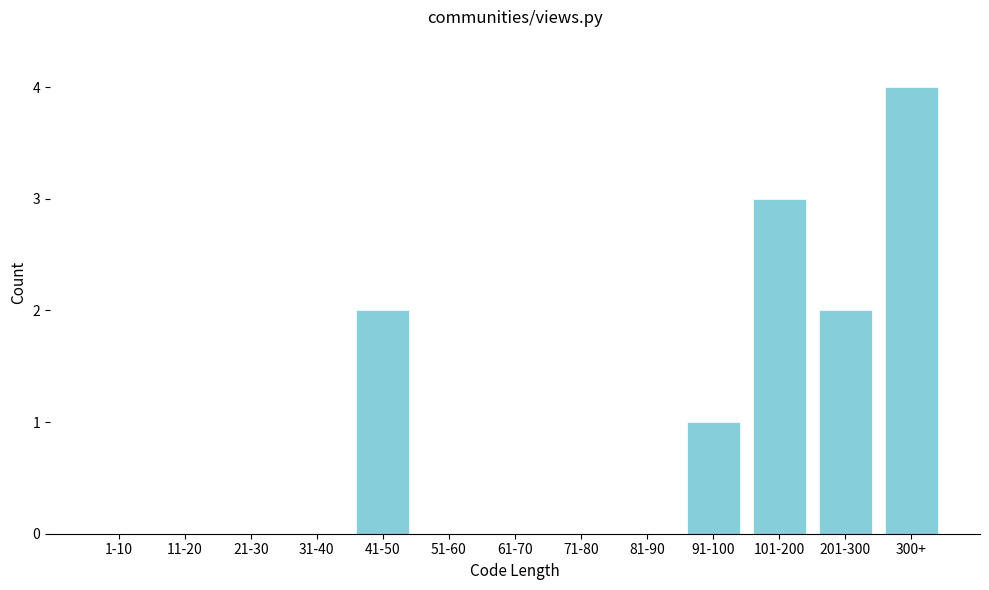

Reading right to left, transcribe all the data shown in this chart.

300+=4	201-300=2	101-200=3	91-100=1	81-90=0	71-80=0	61-70=0	51-60=0	41-50=2	31-40=0	21-30=0	11-20=0	1-10=0